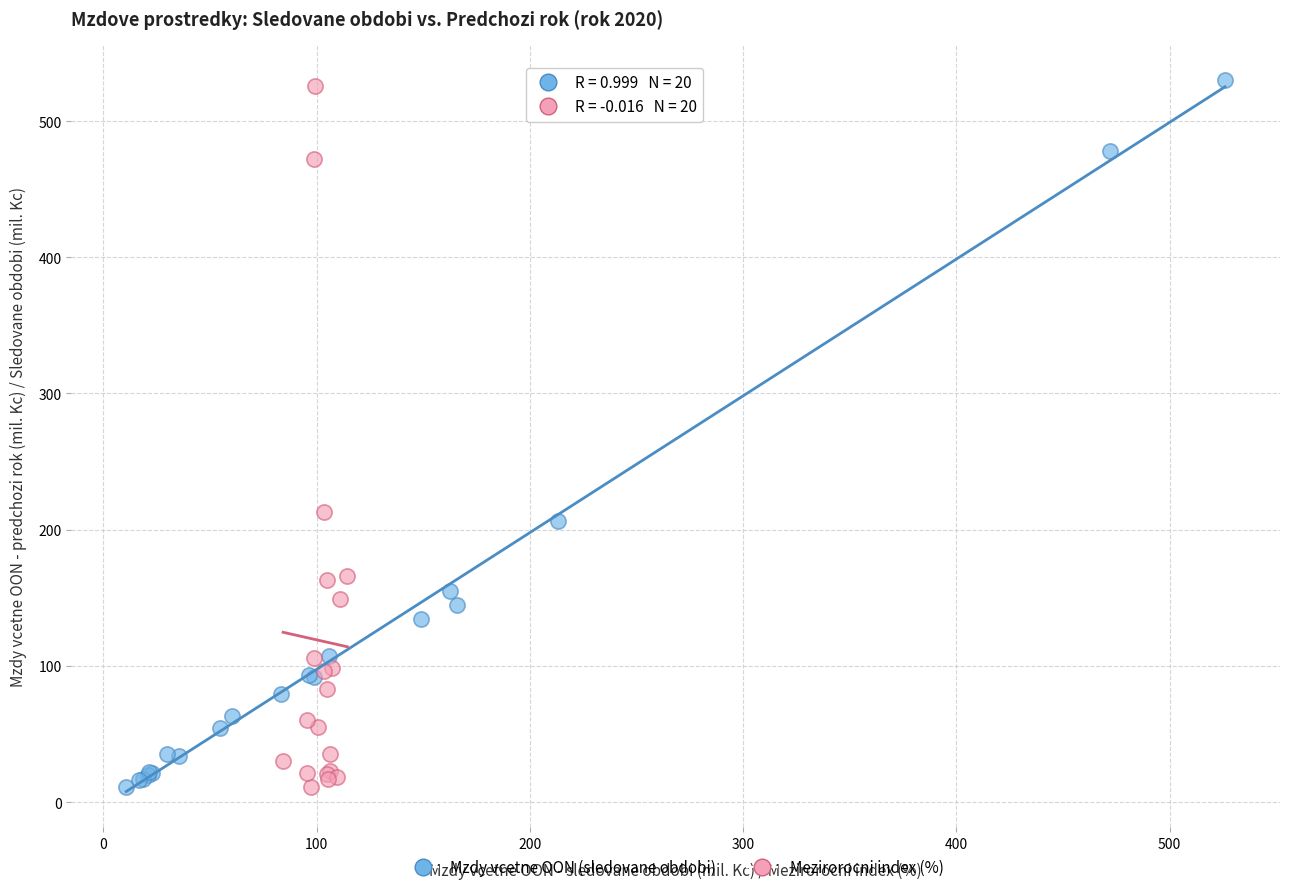

What are all the series names shown in the legend?

Mzdy vcetne OON (sledovane obdobi), Mezirorocni index (%)